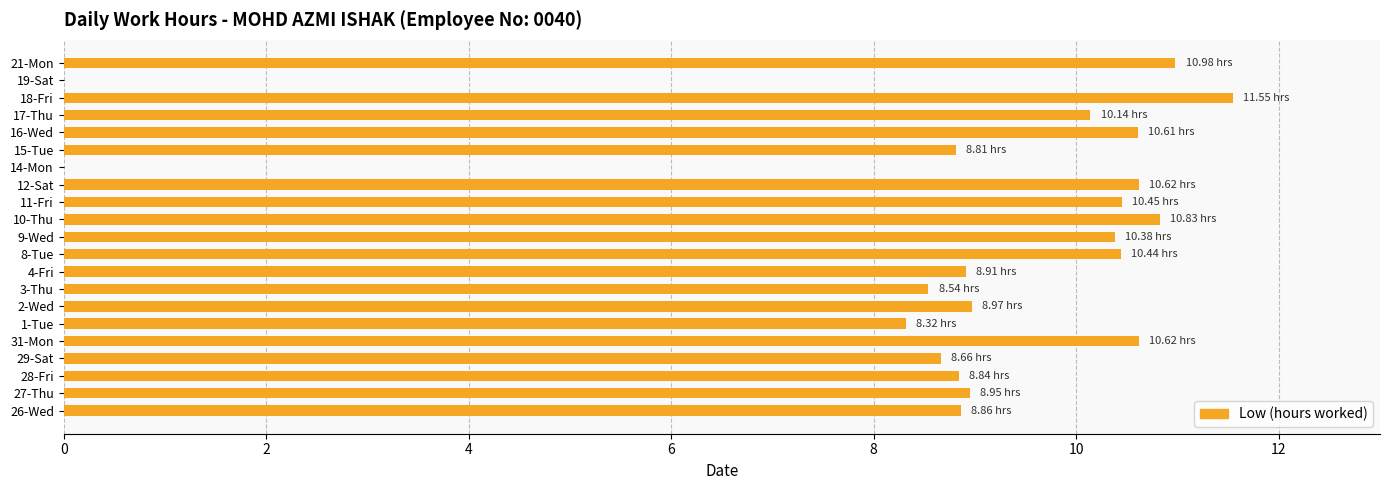

Between 10-Thu and 19-Sat, which is larger?

10-Thu